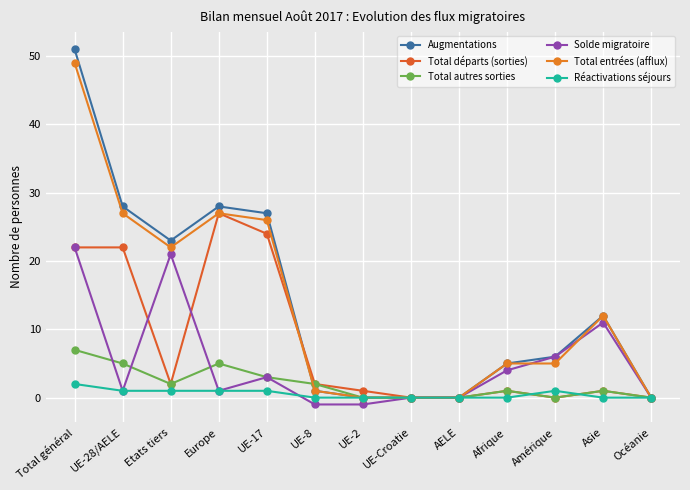

Is this an area chart (filled region under the line)?

No